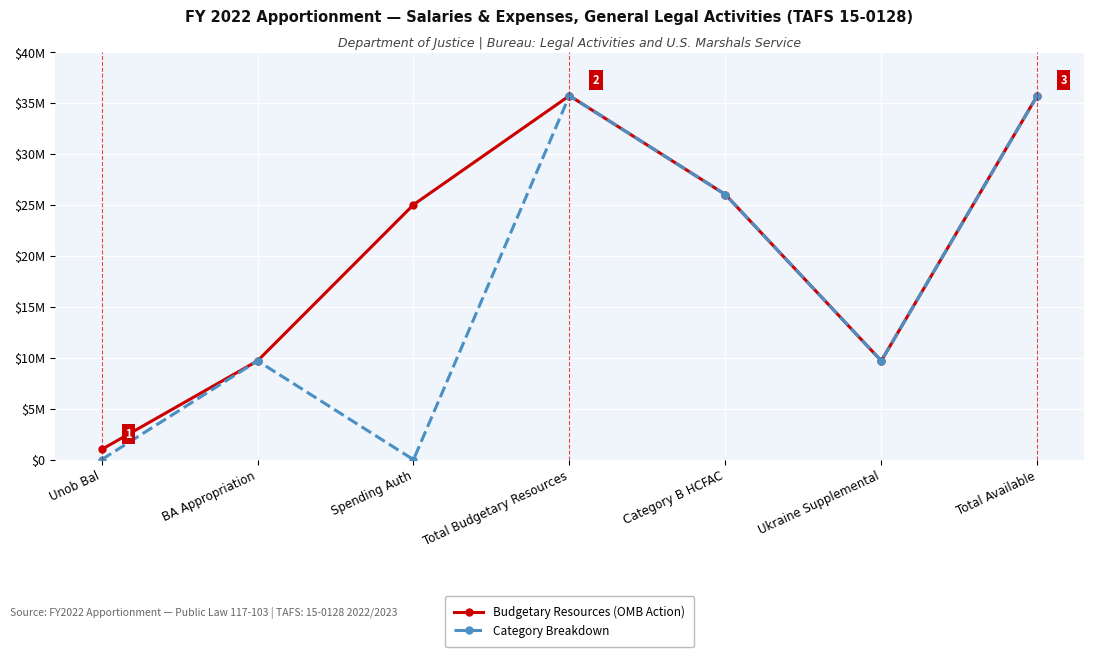

What is the sum of the Category Breakdown values at BA Appropriation and Total Available?

45427492